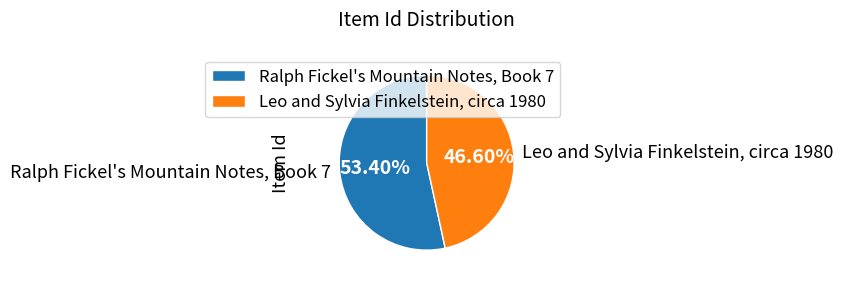

What portion of the pie excludes Ralph Fickel's Mountain Notes, Book 7?

46.6%